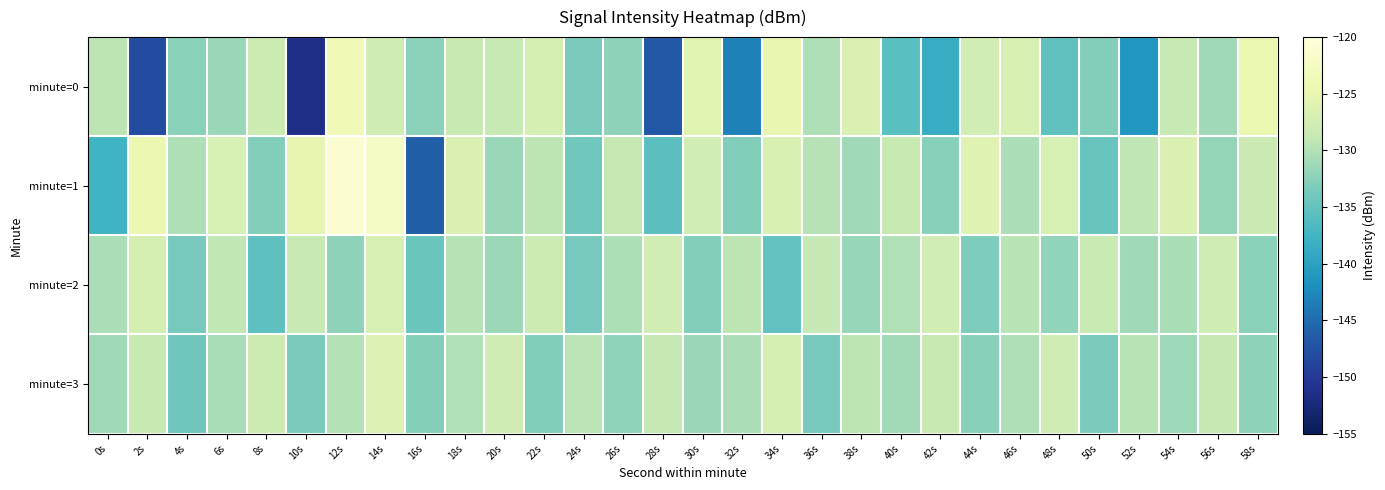

Reading right to left, transcribe all the data shown in this chart.

minute=0: 58s=-124.7	56s=-131.1	54s=-128.6	52s=-141.2	50s=-132.9	48s=-135.2	46s=-126.8	44s=-127.6	42s=-138.7	40s=-135.9	38s=-126.5	36s=-130.2	34s=-124.9	32s=-143.2	30s=-125.8	28s=-146.9	26s=-132.2	24s=-133.5	22s=-127.2	20s=-128.6	18s=-128.5	16s=-132.4	14s=-127.9	12s=-123.7	10s=-151.4	8s=-128.2	6s=-131.5	4s=-132.5	2s=-148.2	0s=-129.4
minute=1: 58s=-128.3	56s=-131.8	54s=-126.5	52s=-129.2	50s=-134.7	48s=-127.1	46s=-130.4	44s=-125.9	42s=-132.6	40s=-128.5	38s=-131.2	36s=-129.8	34s=-126.7	32s=-133.1	30s=-127.4	28s=-135.6	26s=-128.9	24s=-134.2	22s=-129.3	20s=-131.5	18s=-126.6	16s=-146.2	14s=-122.1	12s=-120.9	10s=-125.1	8s=-132.9	6s=-127.1	4s=-130.2	2s=-124.4	0s=-137.7
minute=2: 58s=-132.5	56s=-127.8	54s=-130.6	52s=-131.1	50s=-128.4	48s=-132.0	46s=-129.7	44s=-133.2	42s=-127.5	40s=-130.1	38s=-131.7	36s=-128.8	34s=-135.1	32s=-129.4	30s=-132.9	28s=-127.6	26s=-130.3	24s=-133.7	22s=-128.1	20s=-131.4	18s=-129.8	16s=-134.6	14s=-126.9	12s=-132.3	10s=-128.7	8s=-135.4	6s=-129.1	4s=-133.8	2s=-127.2	0s=-130.5
minute=3: 58s=-132.2	56s=-128.8	54s=-131.3	52s=-129.6	50s=-133.4	48s=-127.9	46s=-130.2	44s=-132.7	42s=-128.5	40s=-131.0	38s=-129.3	36s=-133.8	34s=-127.2	32s=-130.4	30s=-131.6	28s=-128.9	26s=-132.1	24s=-129.5	22s=-133.0	20s=-127.7	18s=-130.1	16s=-132.8	14s=-126.4	12s=-129.9	10s=-133.5	8s=-128.2	6s=-130.7	4s=-134.3	2s=-128.6	0s=-131.2